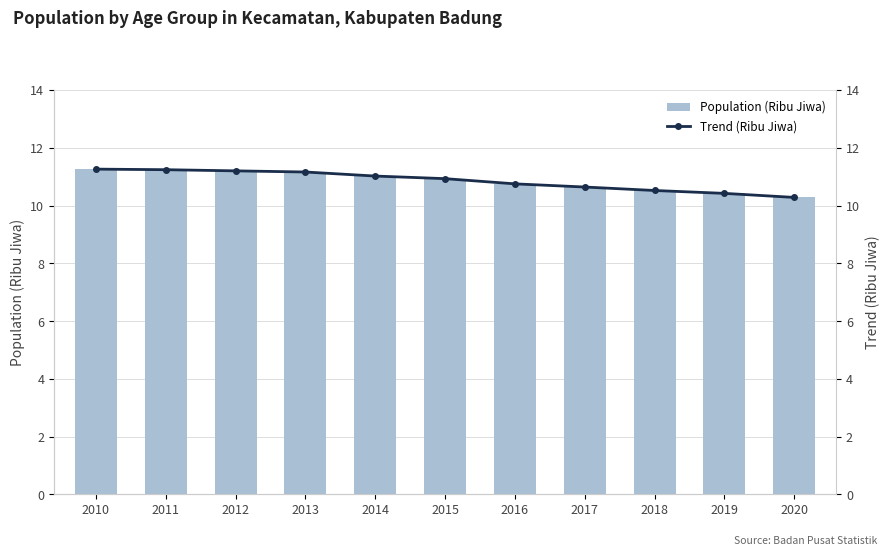

How many data points does each series have?

11